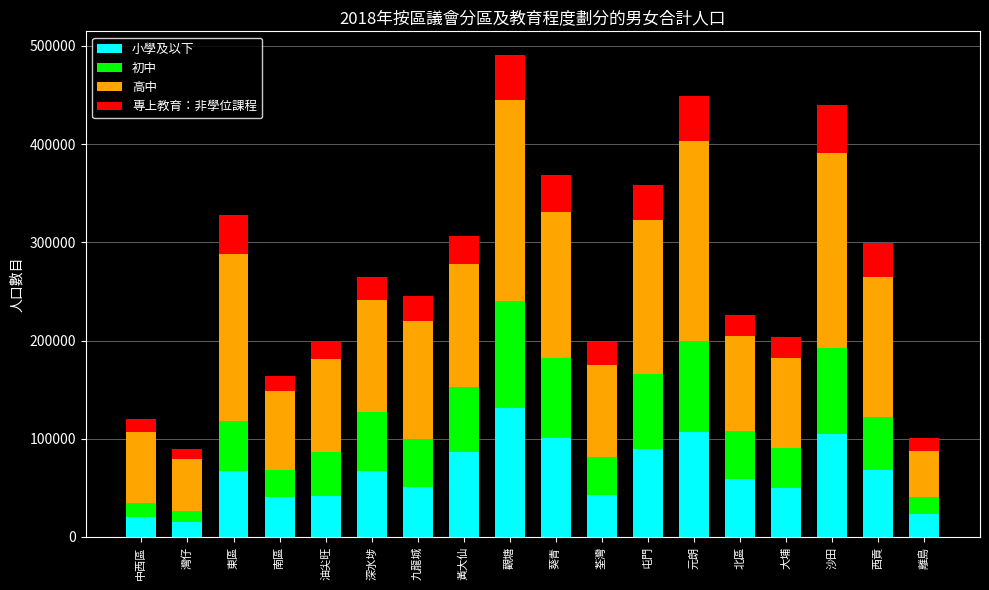

Does the chart contain any negative values?

No